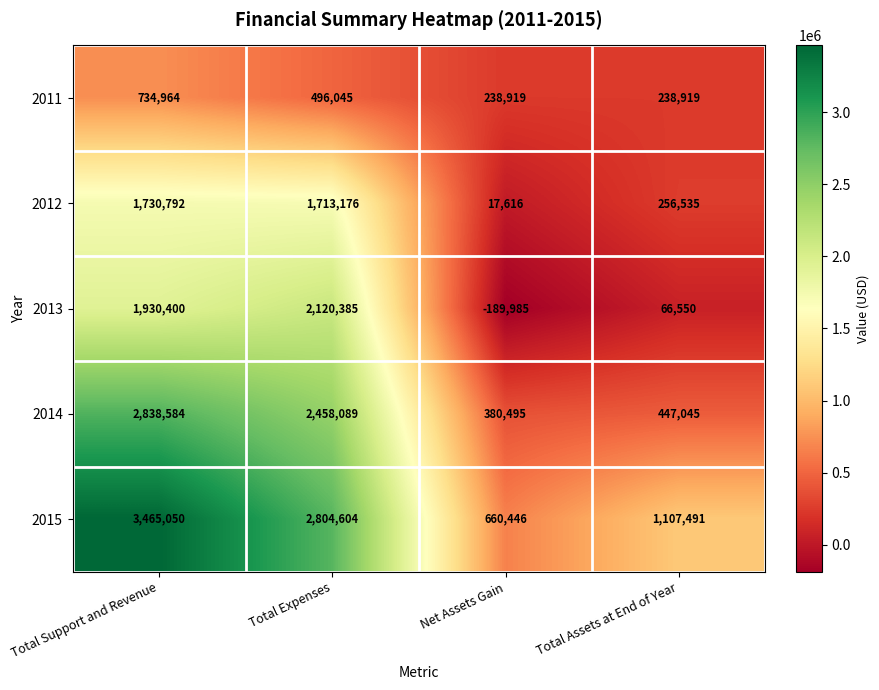

Which series has the largest total across all categories?

2015